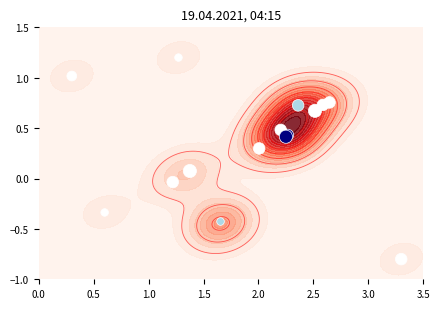

What is the average value?

0.3